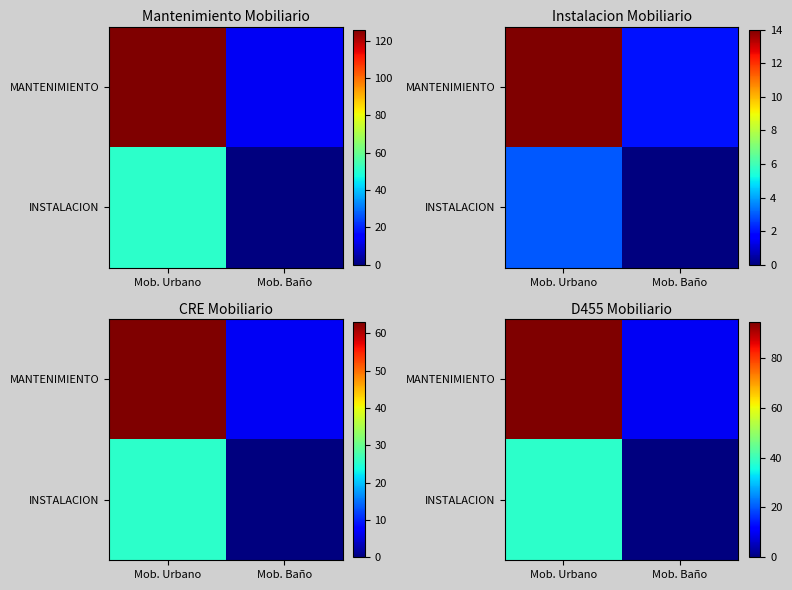

Rank the series by their maximum value, from highest to lowest.

MANTENIMIENTO, INSTALACION